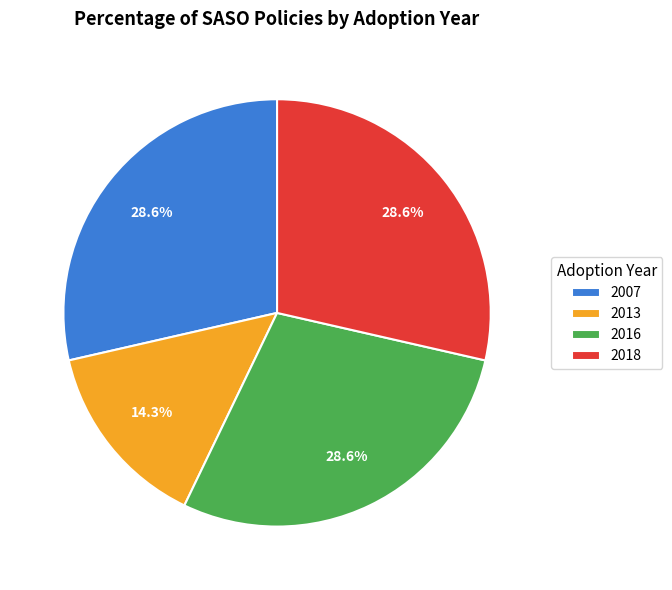

Is there a majority slice in this chart?

No